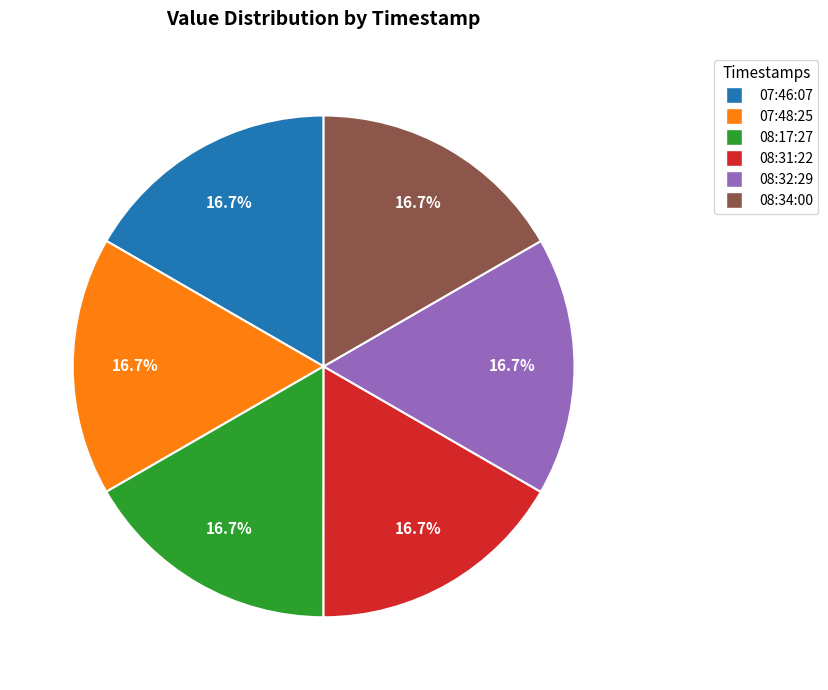

Count the number of slices in the pie.

6